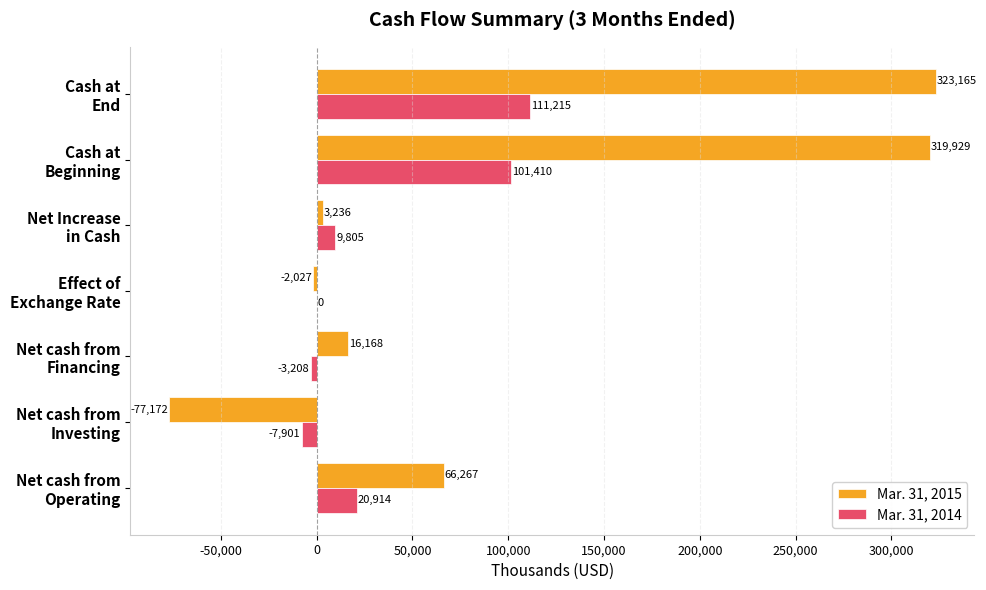

Where is Mar. 31, 2015 nearest to the value 122996?

Net cash from
Operating